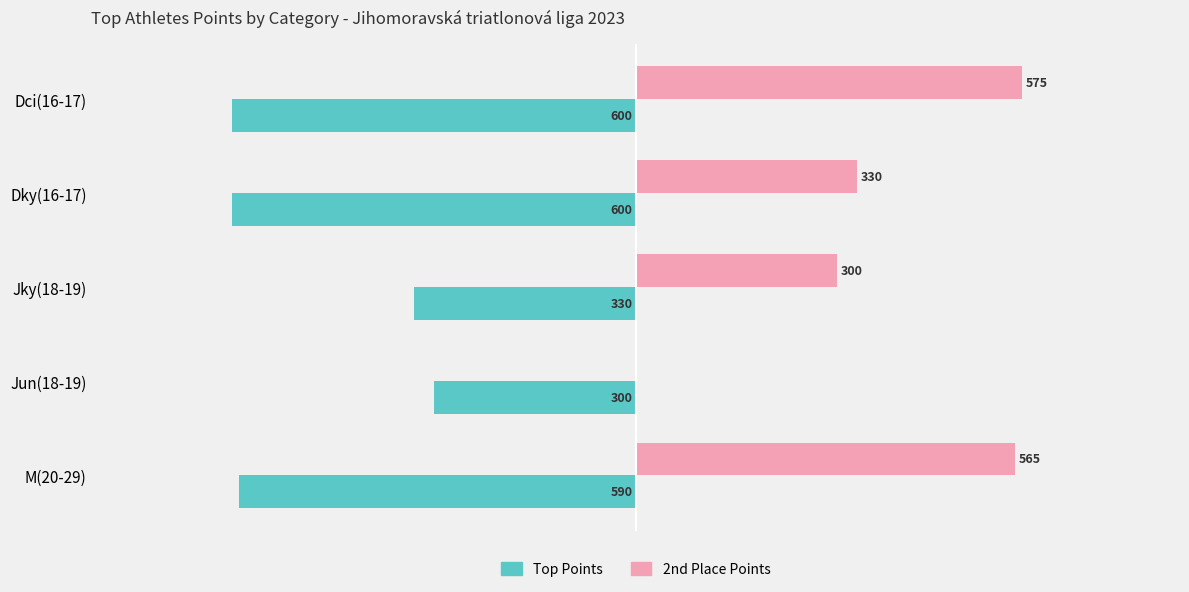

Is the value of 2nd Place Points at Jun(18-19) greater than the value of Top Points at Jun(18-19)?

Yes